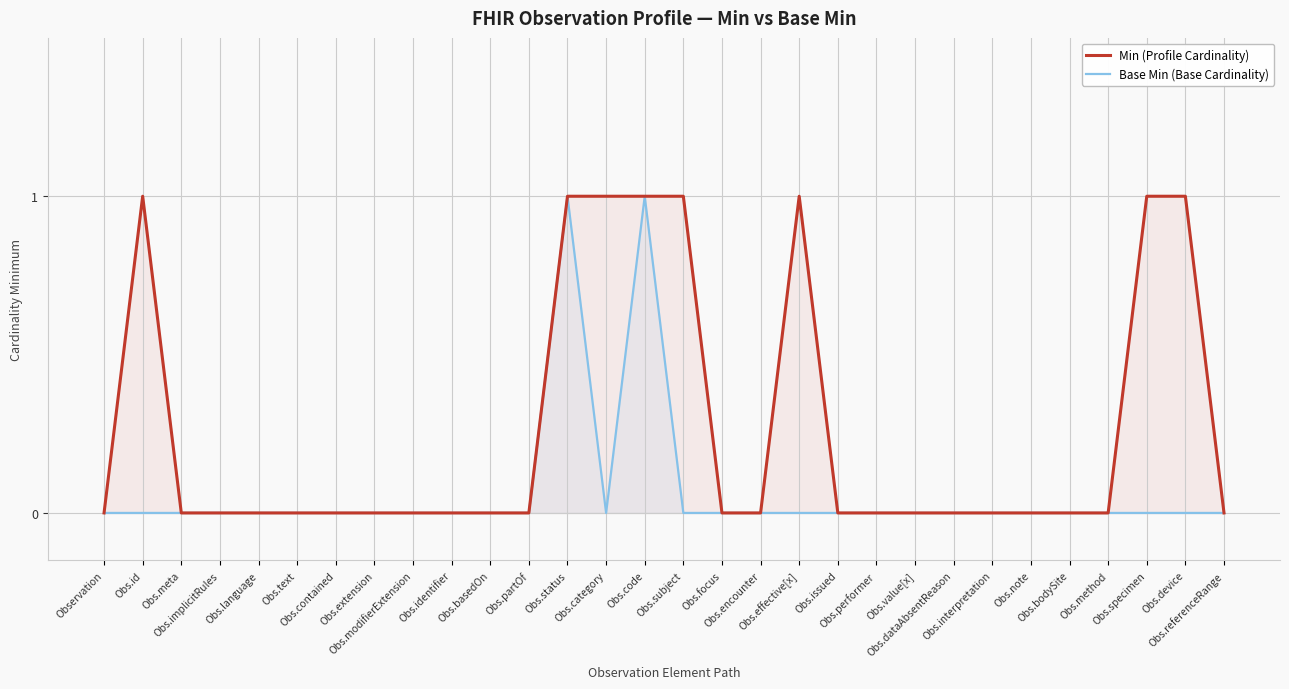

True or false: Base Min (Base Cardinality) and Min (Profile Cardinality) intersect in this chart.

False